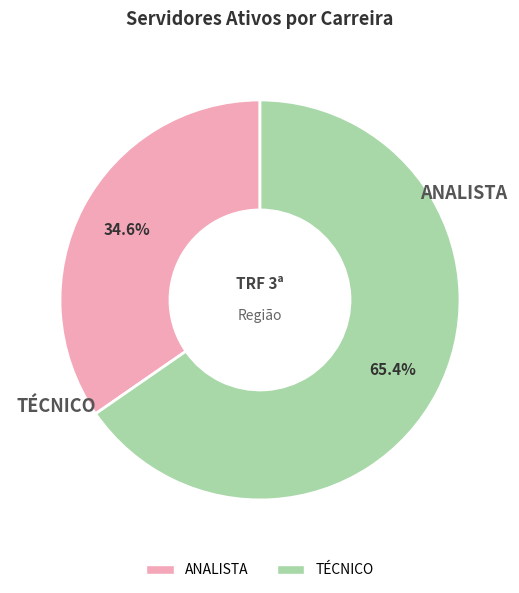

To the nearest percent, what is the average slice percentage?

50%